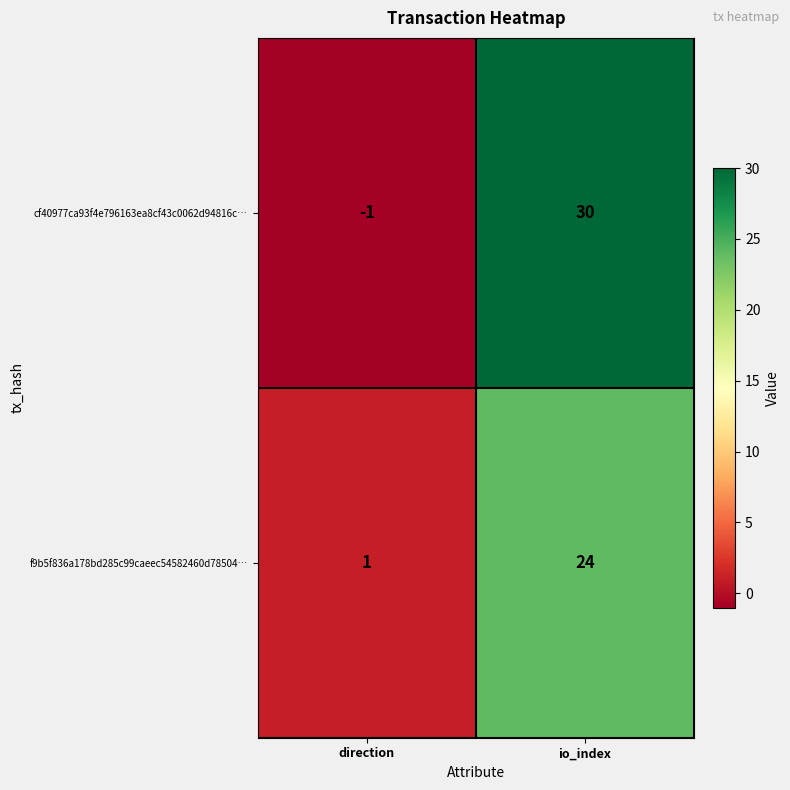

How many series are shown in this chart?

2